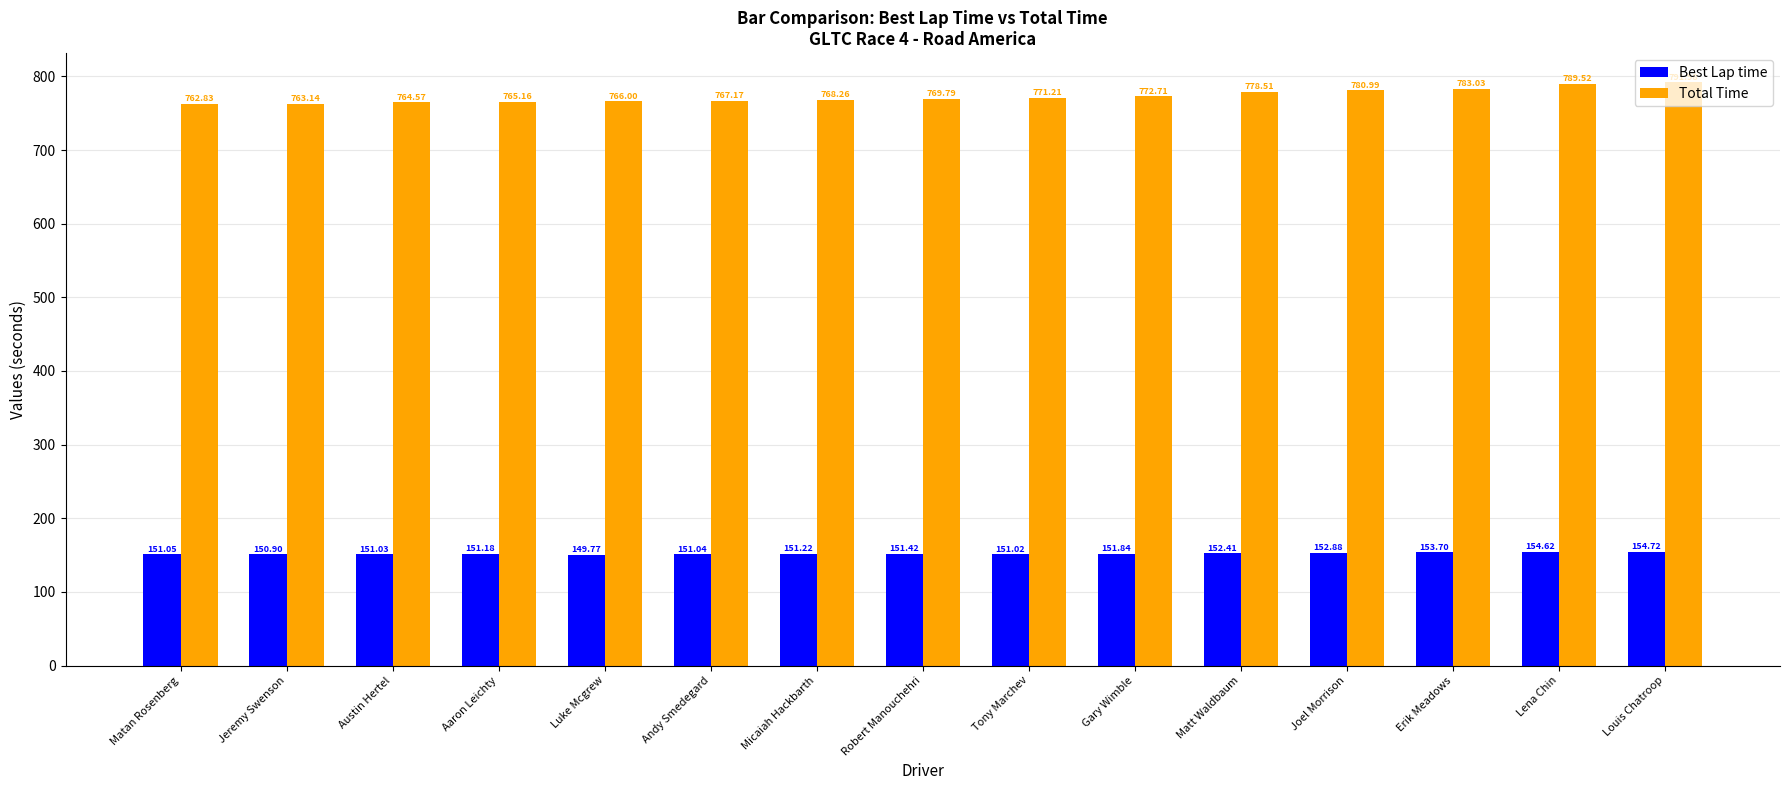

The value of Best Lap time at Jeremy Swenson is 150.9. True or false?

True